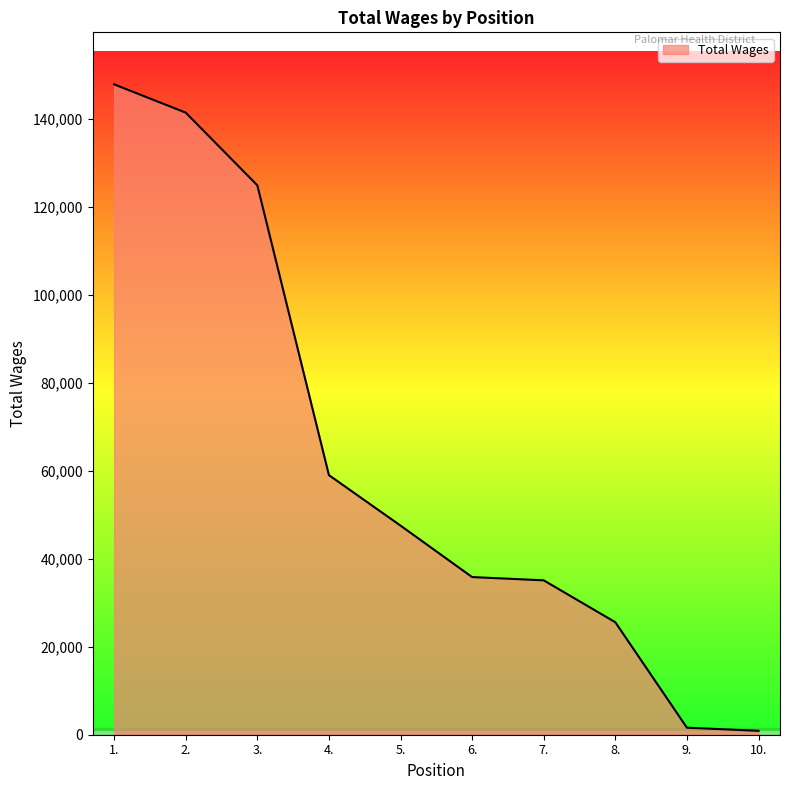

What is the maximum value shown in the chart?

147874